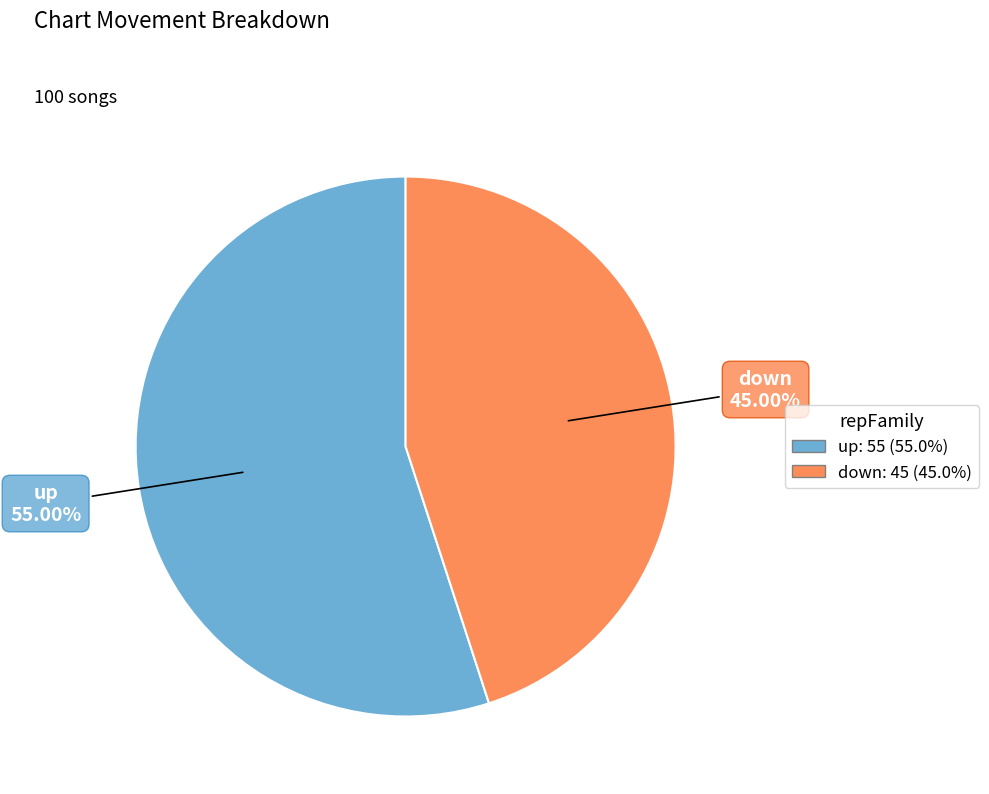

Which slice is the largest?

up